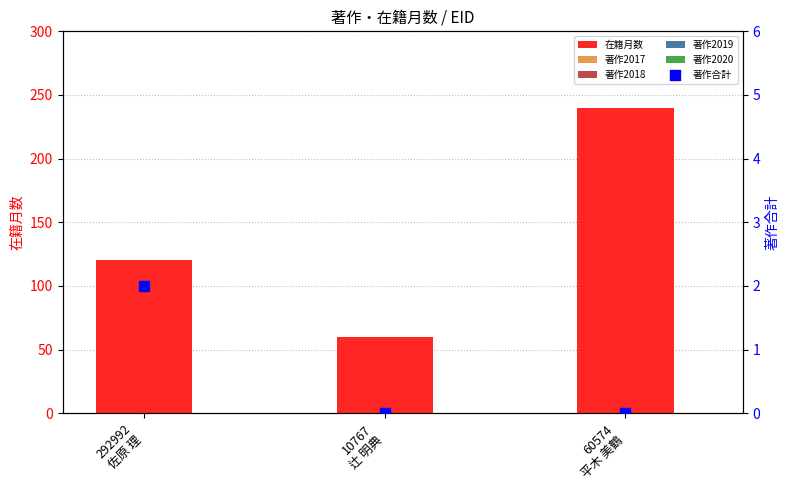

Is the value of 著作合計 at 10767
辻 明典 greater than the value of 在籍月数 at 60574
平木 美鶴?

No